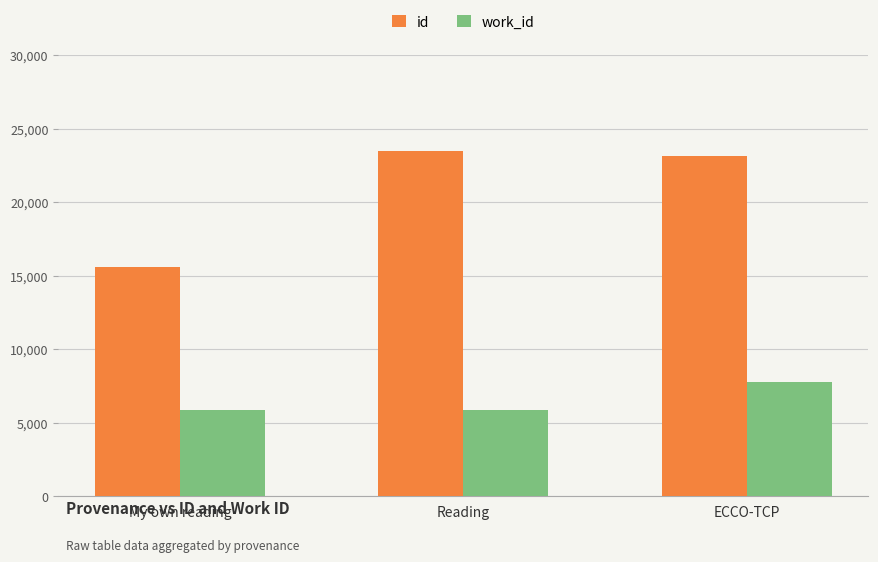

What is the difference between the work_id values at ECCO-TCP and Reading?

1916